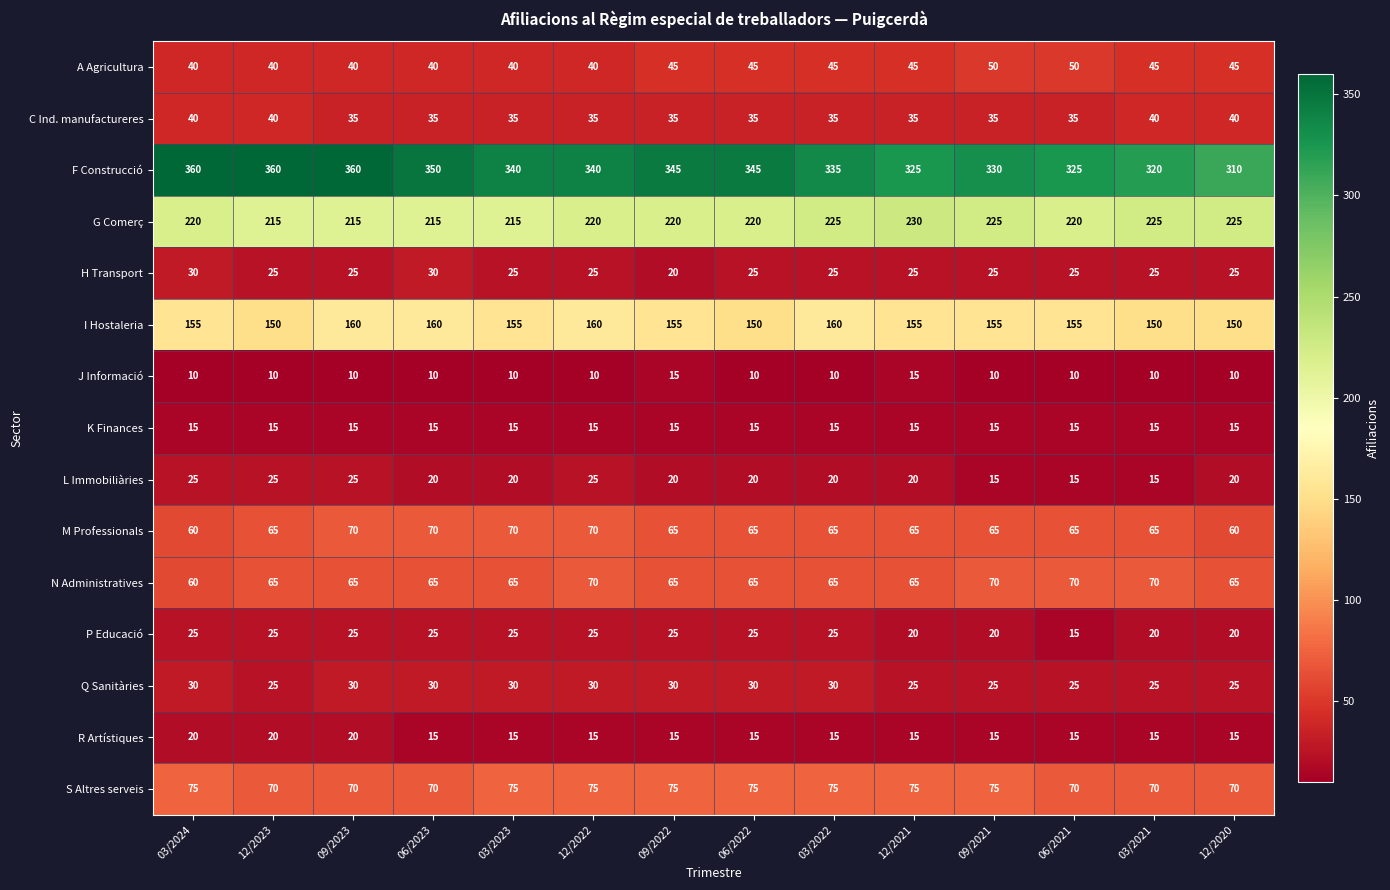

What is the minimum value shown in the chart?

10